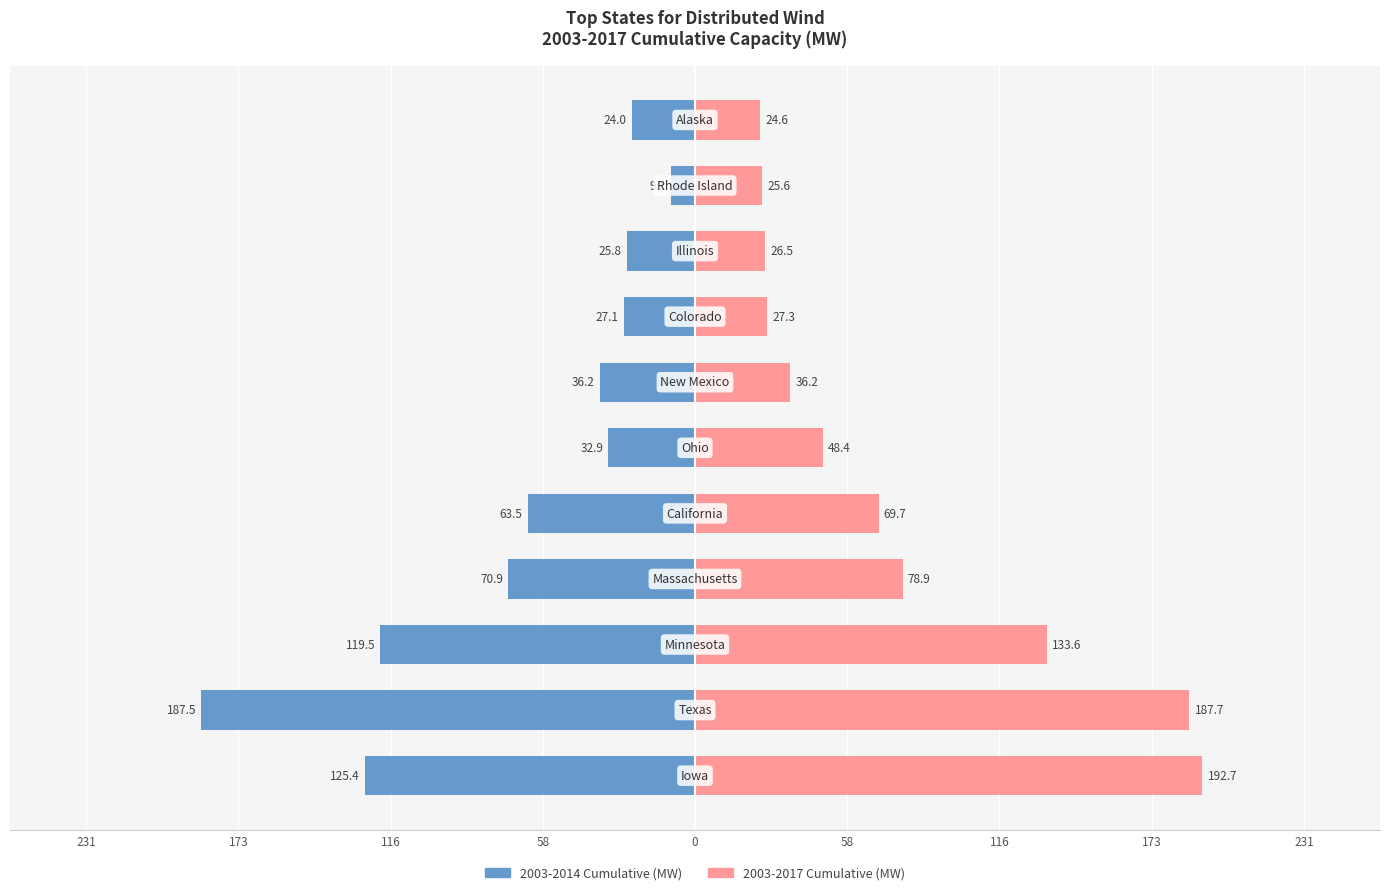

Which series has the largest total across all categories?

2003-2017 Cumulative (MW)